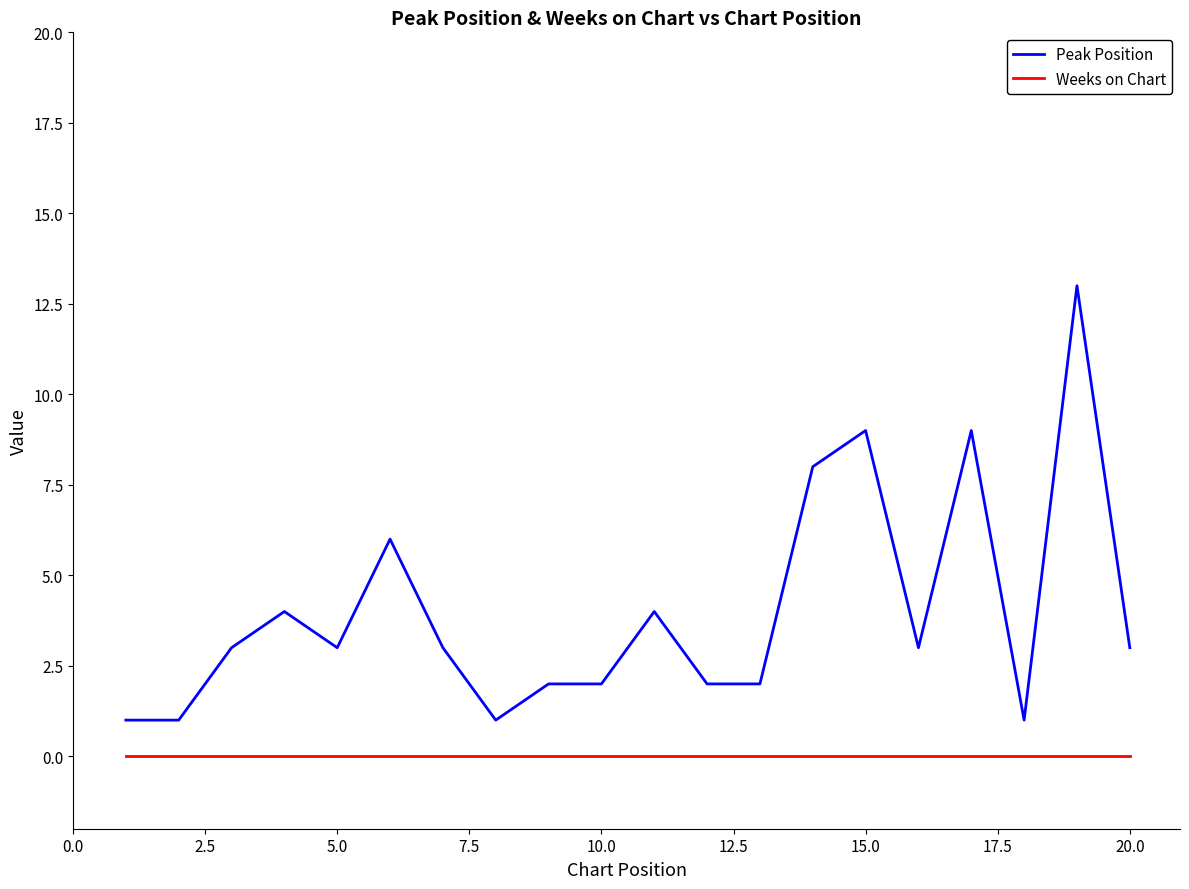

What is the difference between the second highest and second lowest values in the Peak Position series?

8